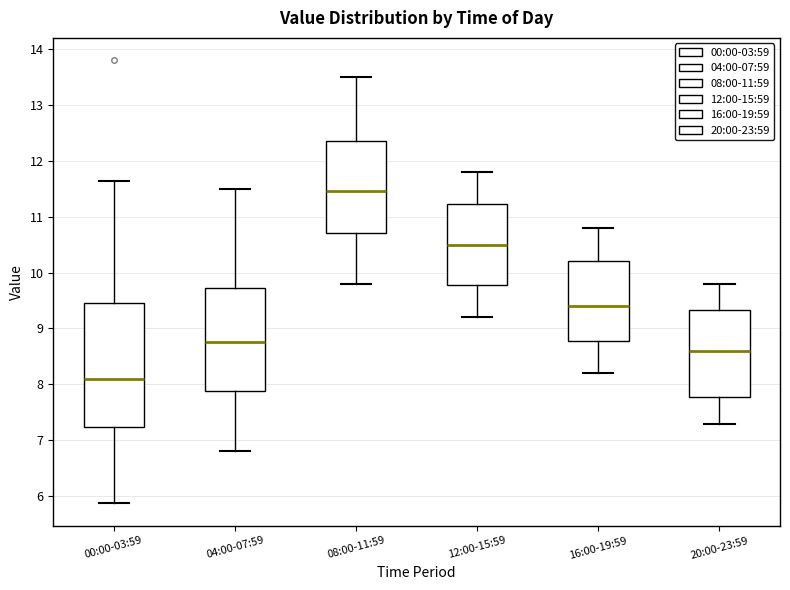

Which box's median line is the lowest?

00:00-03:59